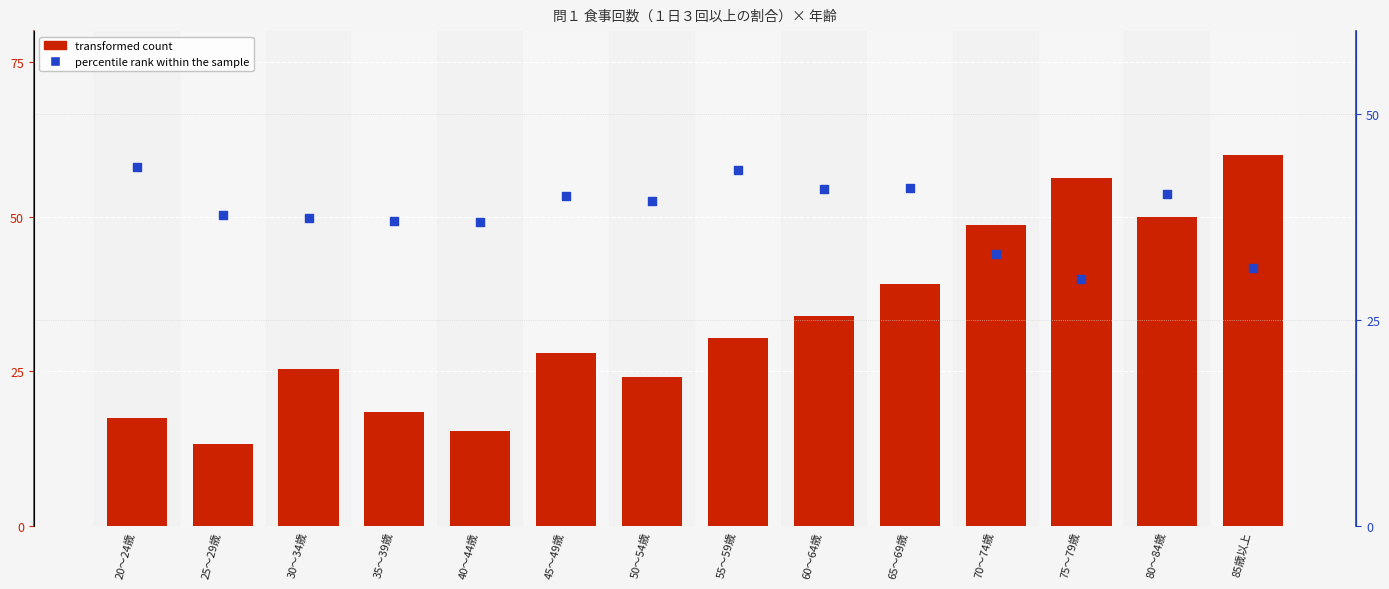

Which series has the largest total across all categories?

percentile rank within the sample